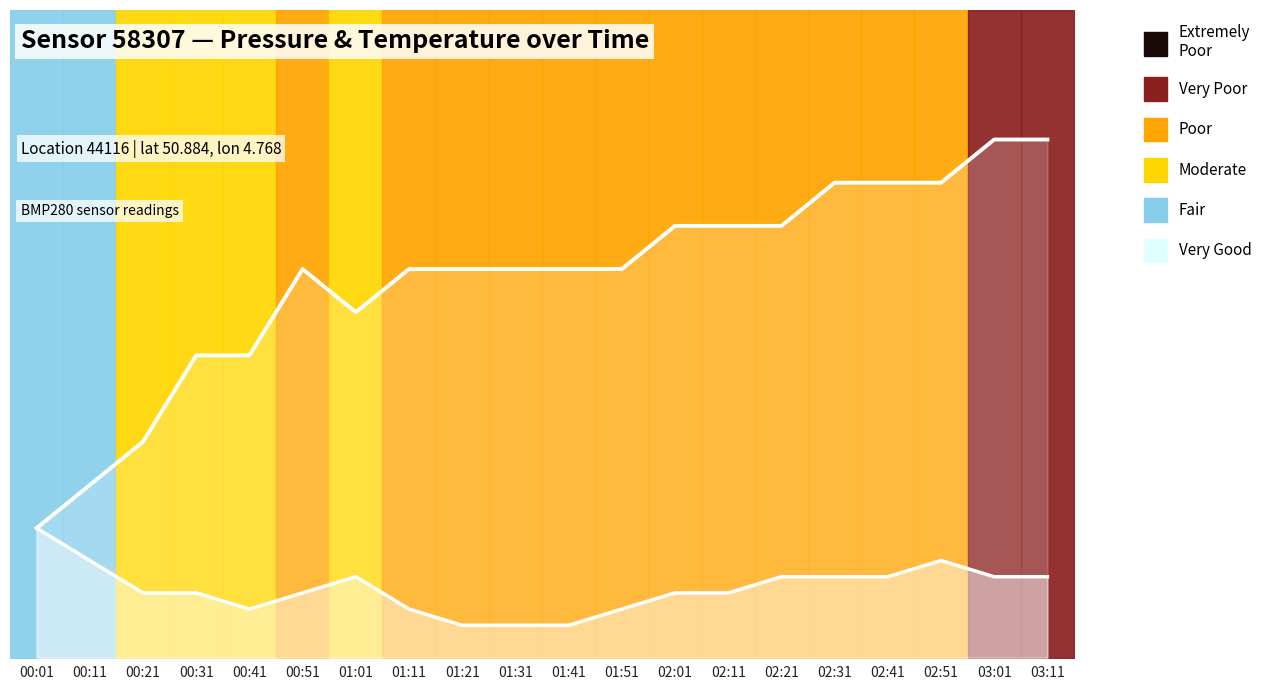

List the series in order of their overall mean, lowest first.

temperature_line, pressure_line